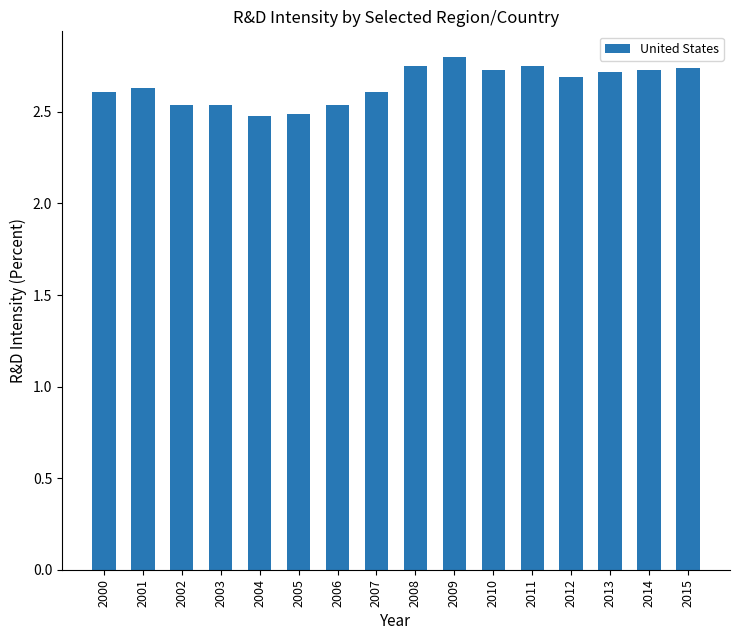

What is the difference between the maximum and minimum values?

0.3